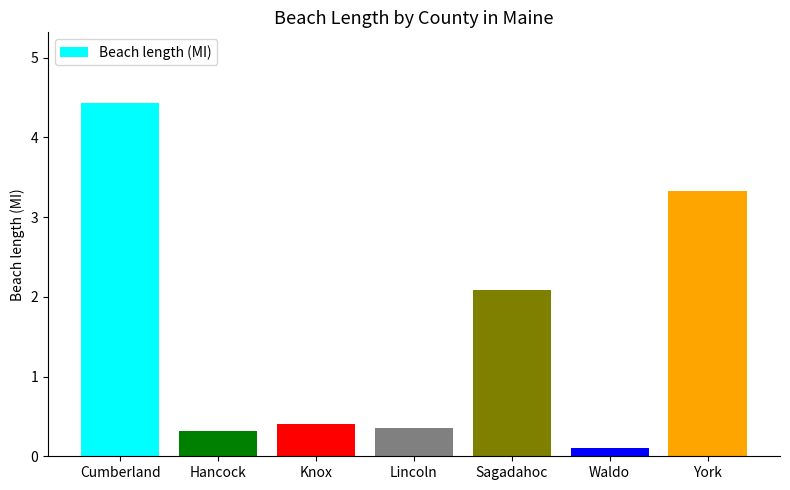

The value at York is 3.3. True or false?

True